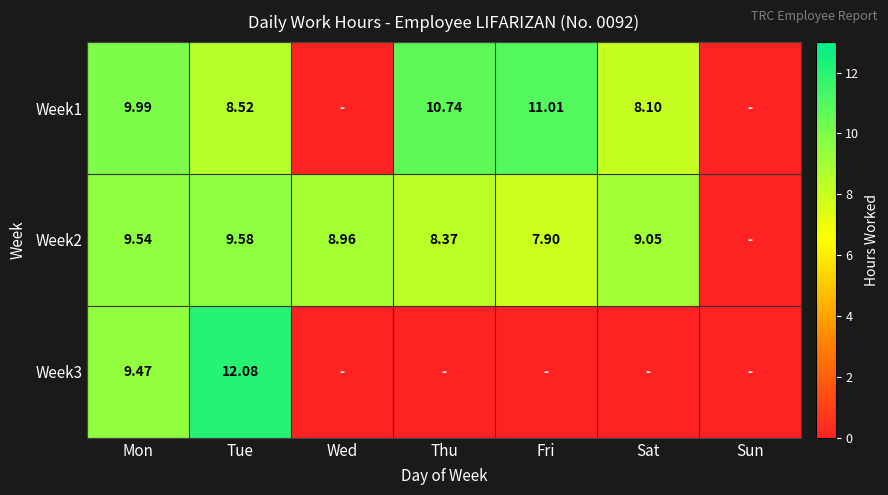

Which series has the largest total across all categories?

Week2